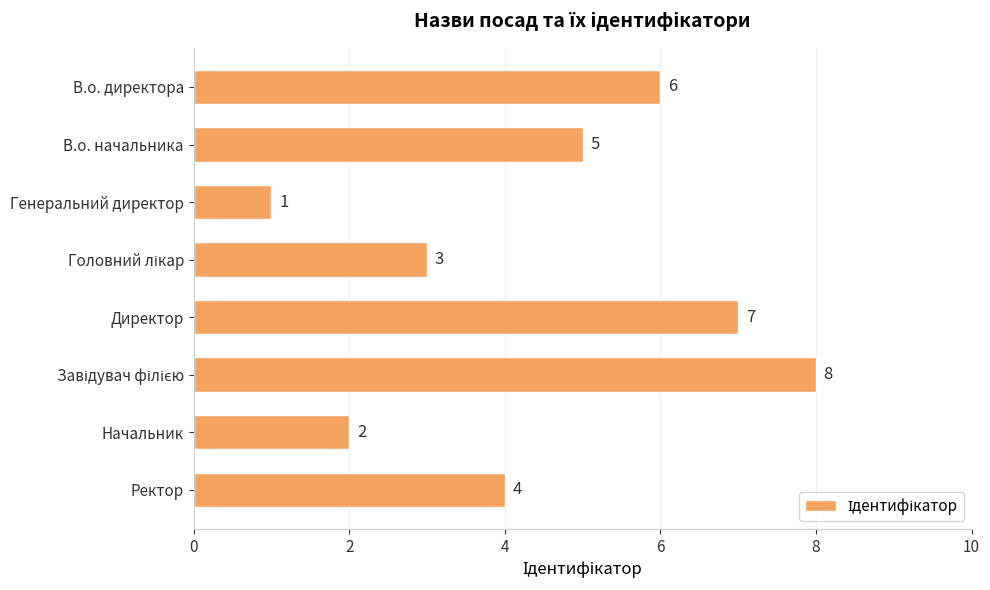

Reading top to bottom, what are all the values shown in this chart?

6	5	1	3	7	8	2	4